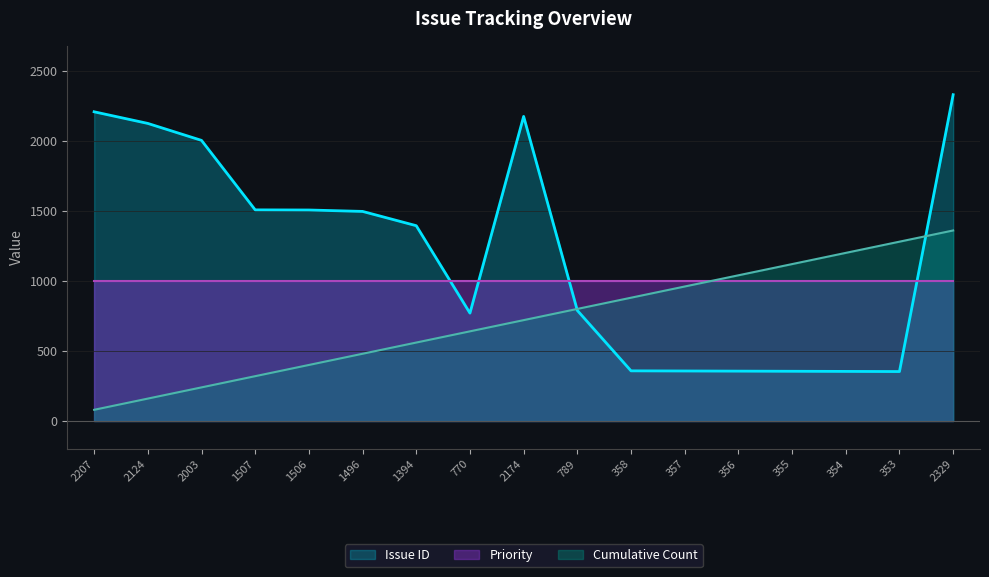

What is the label of the 12th point from the left?

357